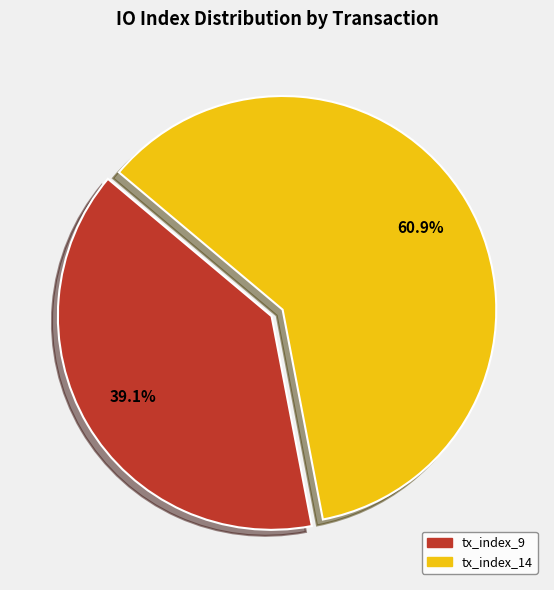

Which category has the smallest portion of the pie?

tx_index_9